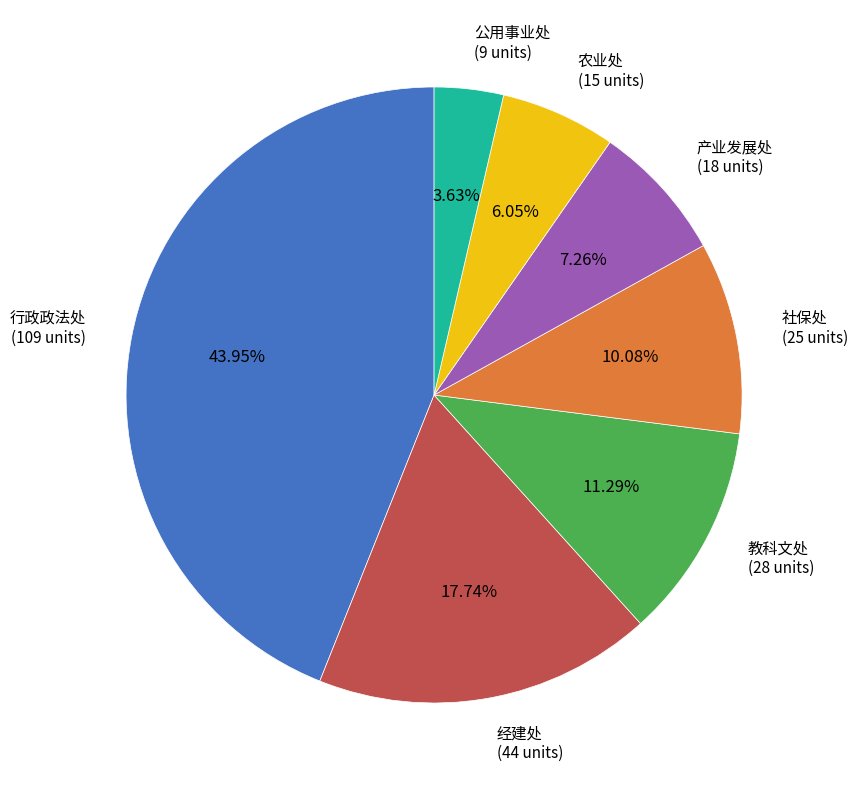

The 公用事业处 slice represents 4% of the pie. True or false?

True